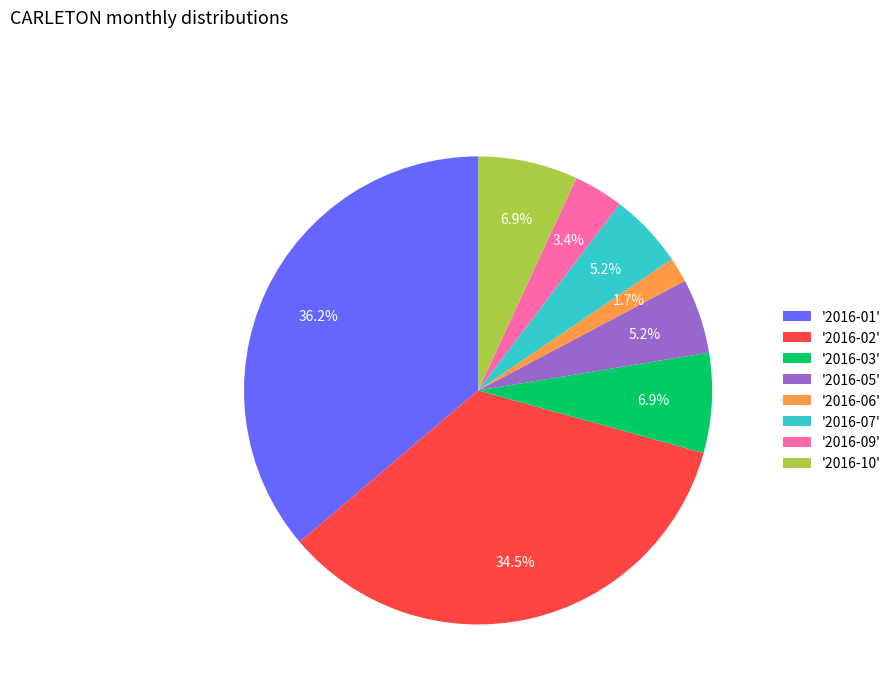

Which category has the smallest portion of the pie?

'2016-06'